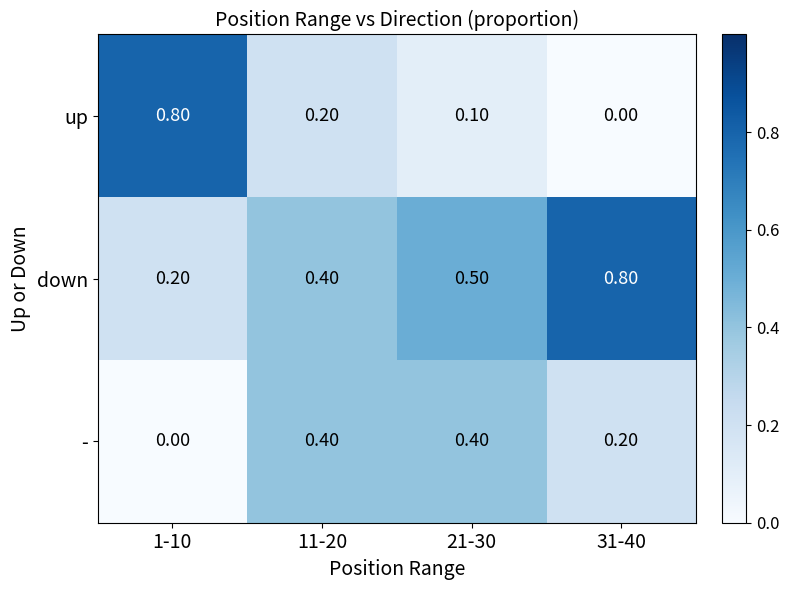

At how many categories does at least one series exceed 0?

4